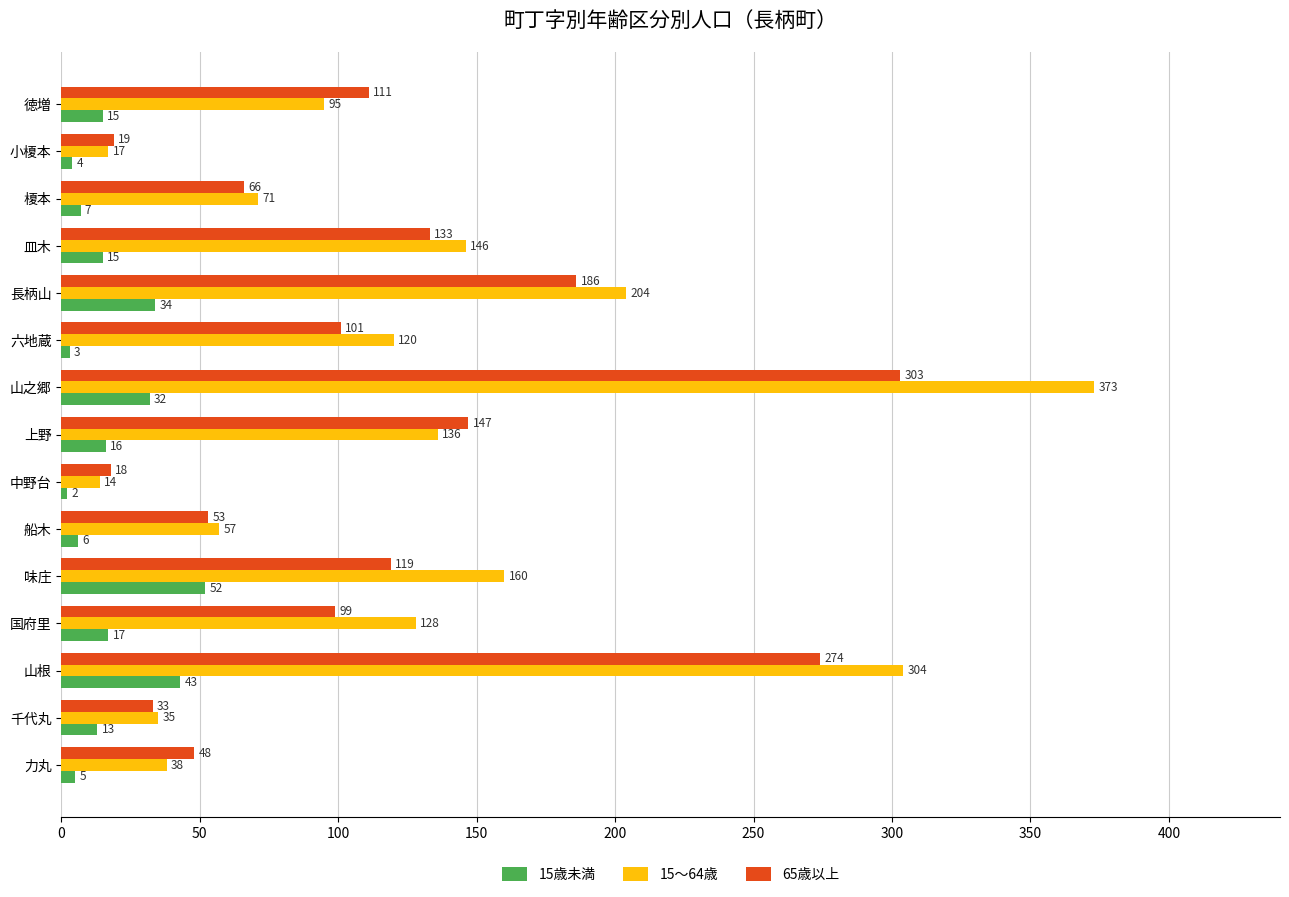

Read the 15～64歳 value at 六地蔵.

120